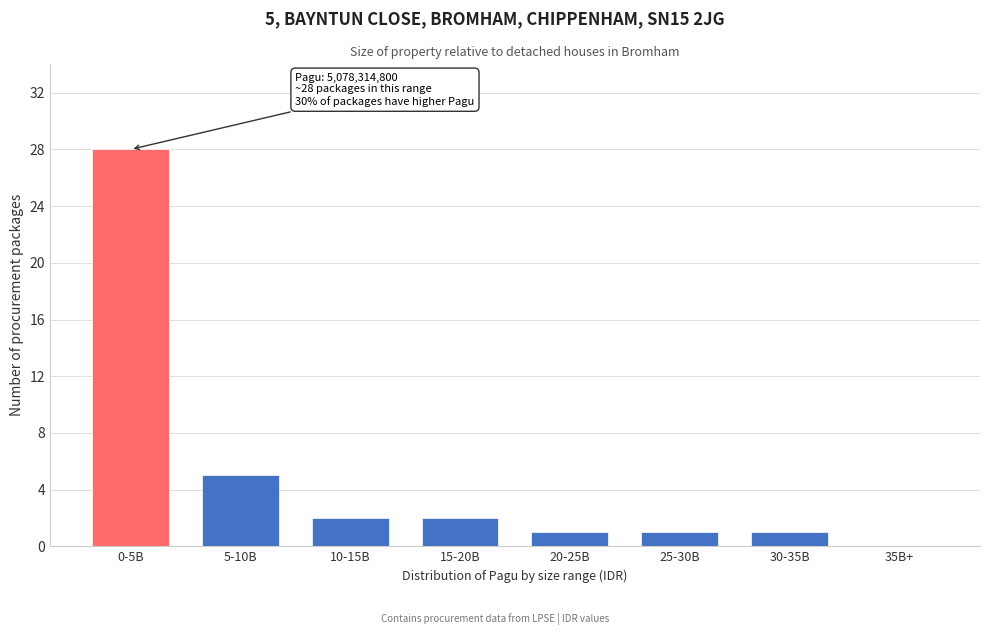

Reading left to right, what are all the values shown in this chart?

0-5B=28	5-10B=5	10-15B=2	15-20B=2	20-25B=1	25-30B=1	30-35B=1	35B+=0